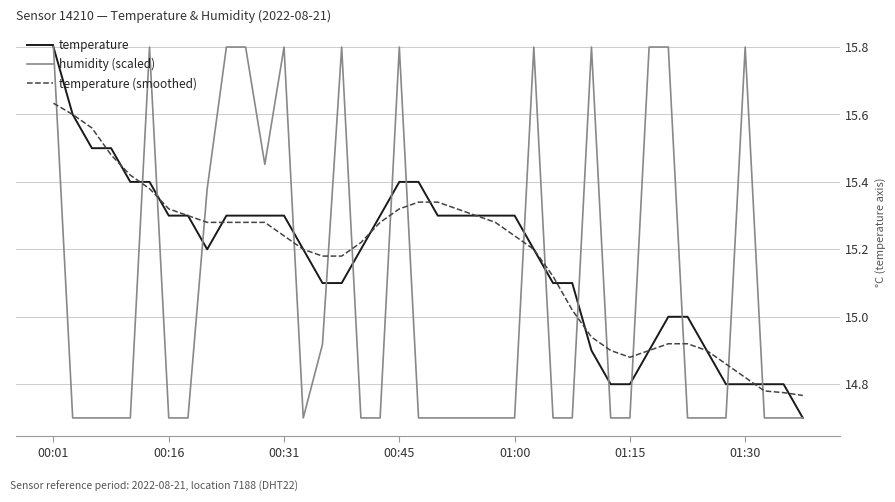

What is the minimum value shown in the chart?

14.7